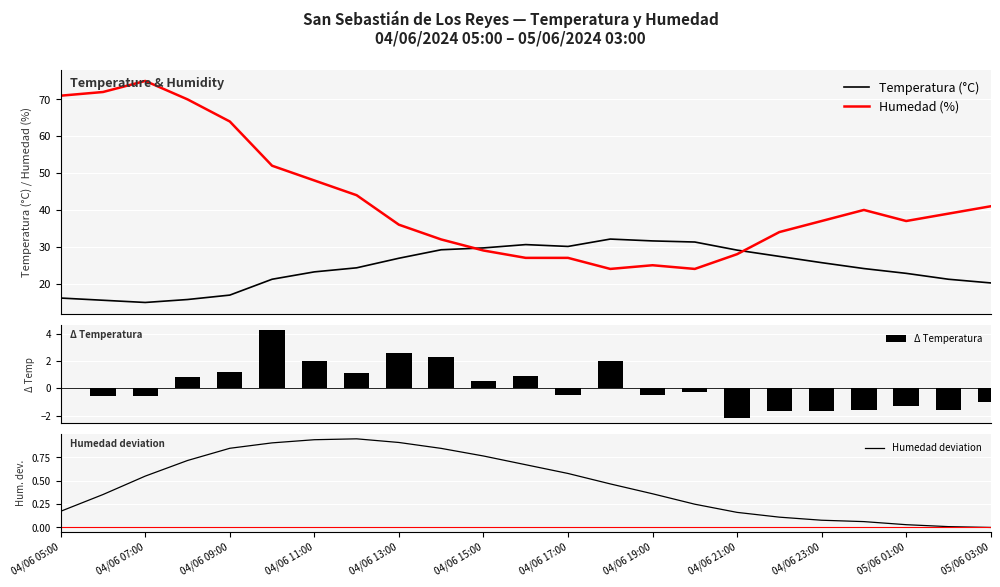

What is the maximum value for Humedad (%)?

75.0